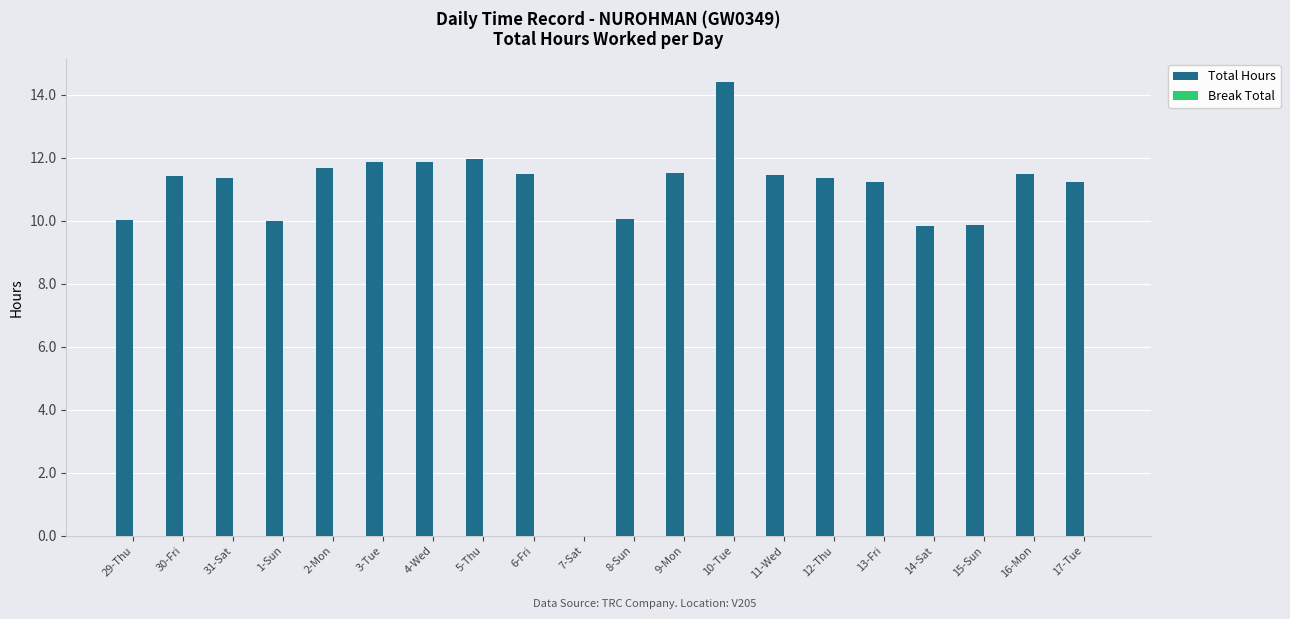

At which label does the data first exceed 11?

30-Fri